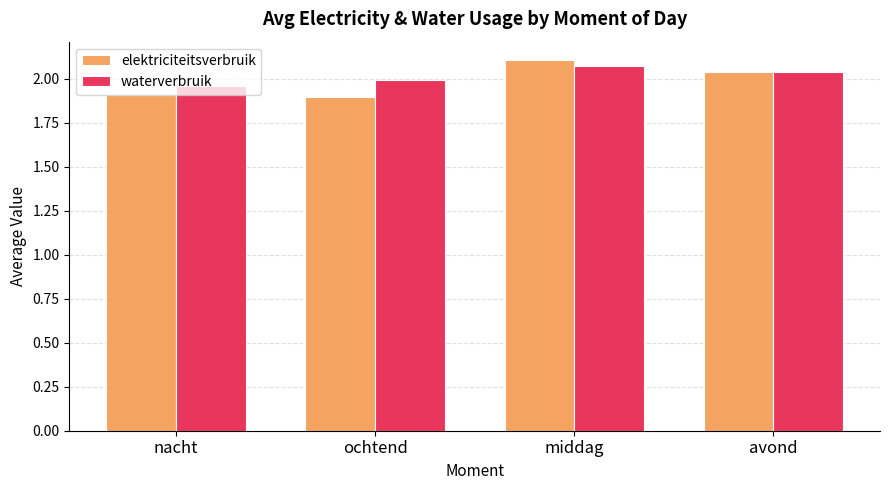

What is the lowest value of the elektriciteitsverbruik series?

1.9